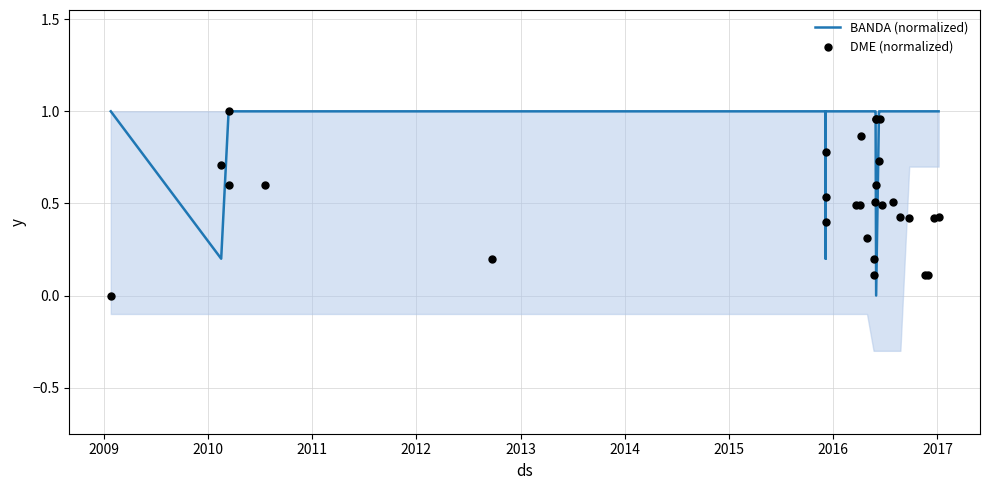

At how many categories does at least one series exceed 0?

29